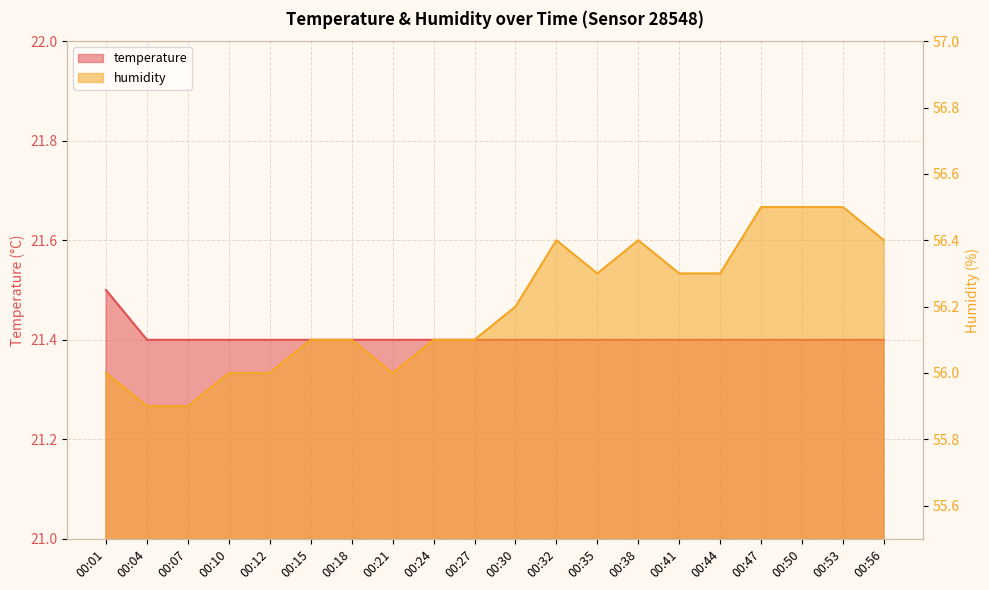

Between 00:21 and 00:41, which is larger?

00:21